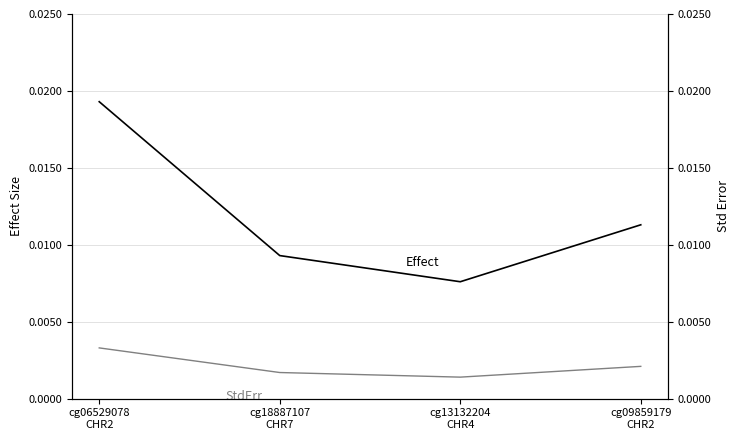

True or false: Effect and StdErr intersect in this chart.

False